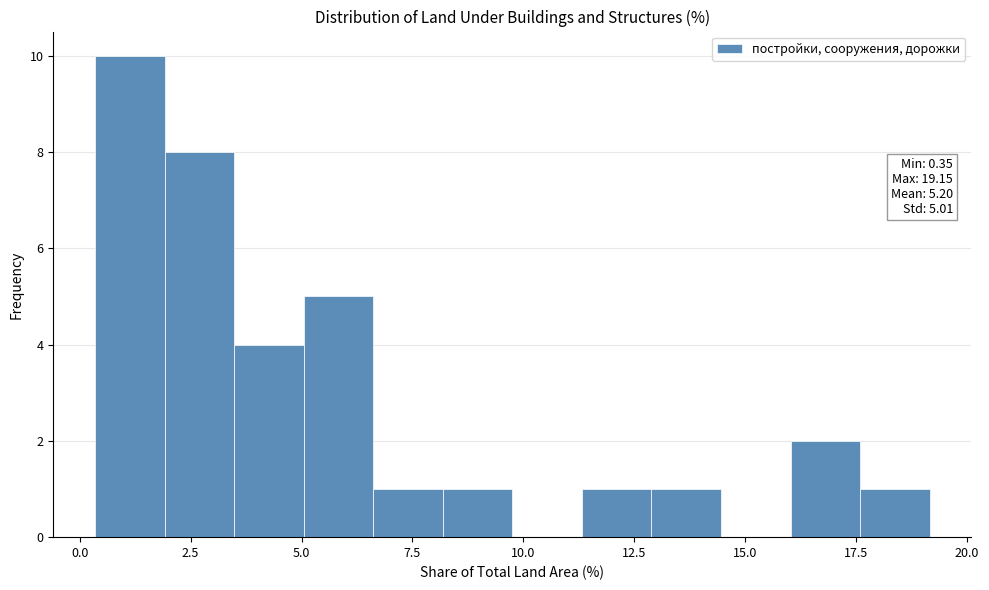

Read against the x-axis, roughly where is the centre of the tallest bar?

1.0